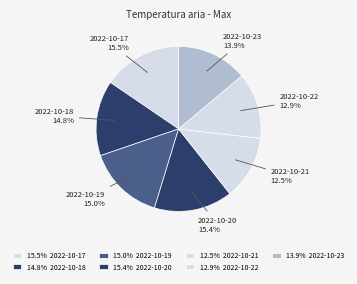

How many segments does this pie chart have?

7